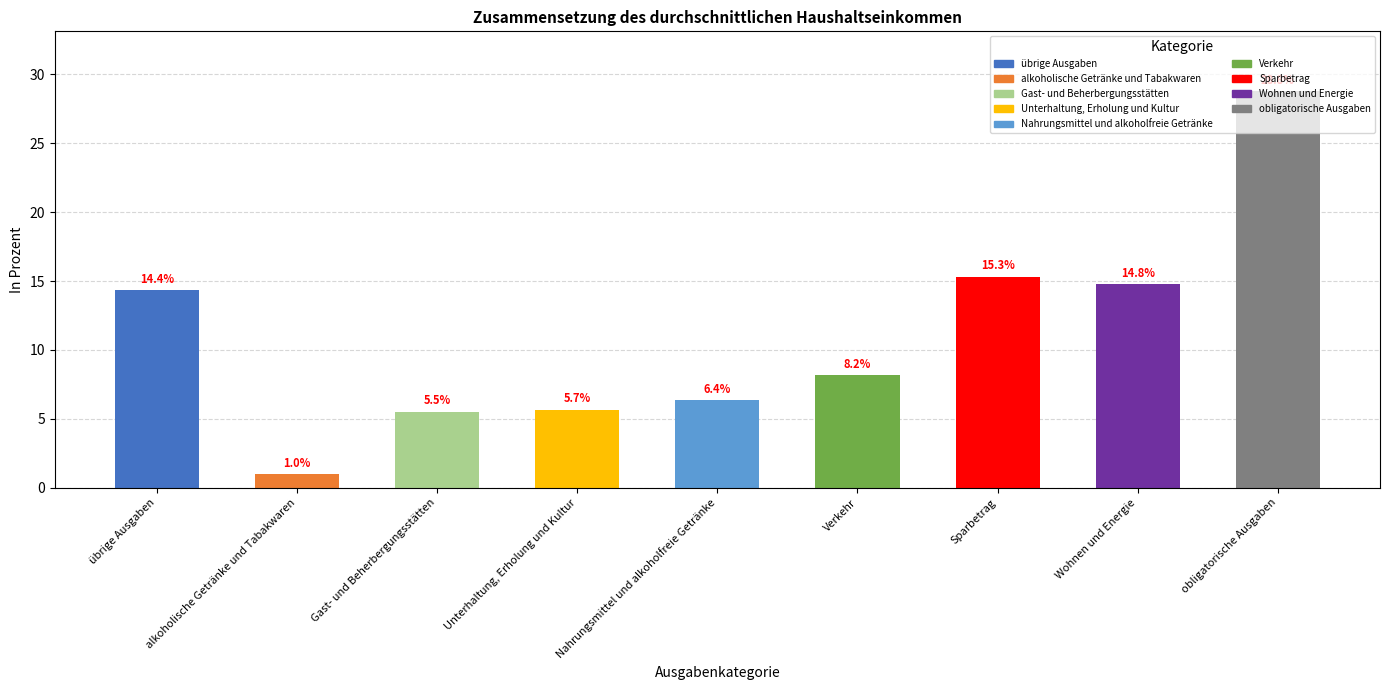

How many bars are there in total?

9